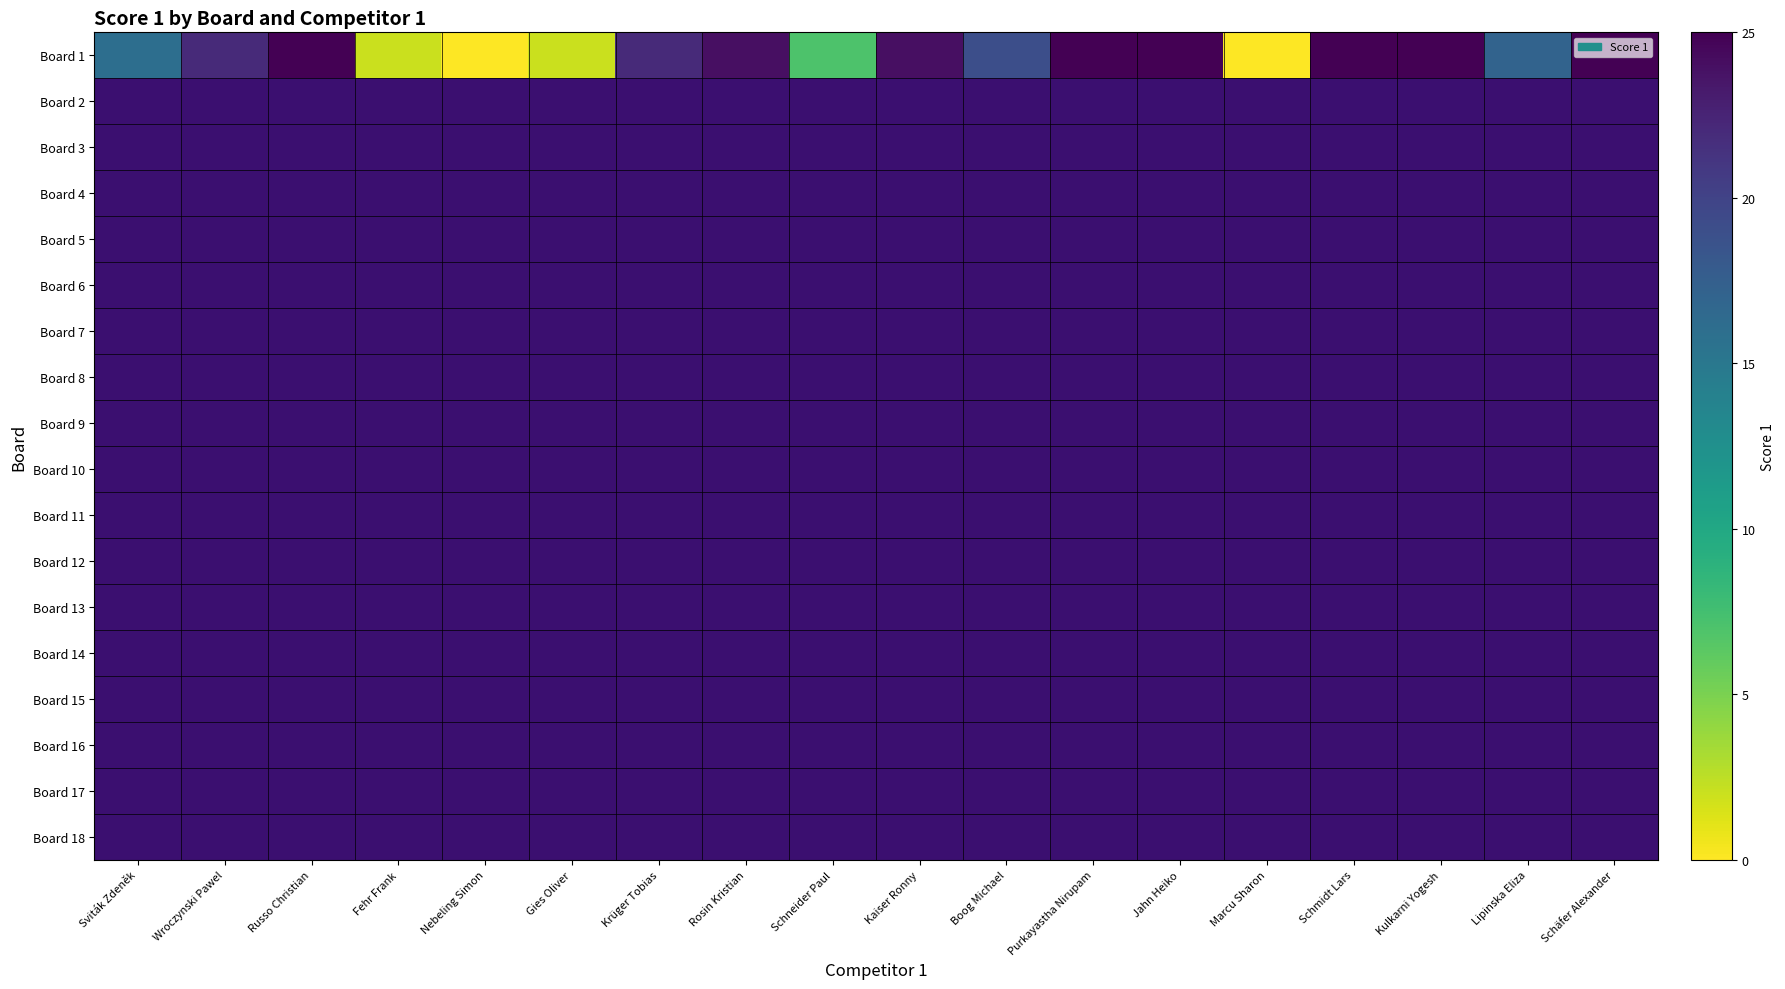

Which label corresponds to the smallest value in the chart?

Nebeling Simon